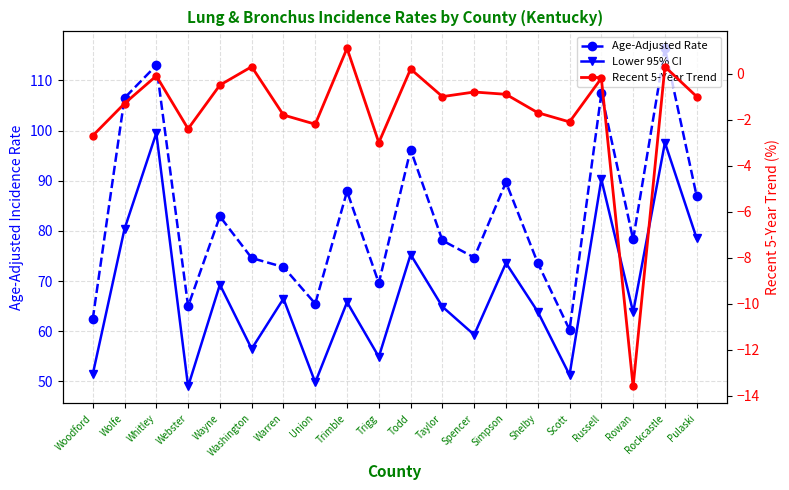

Which series has the largest total across all categories?

Age-Adjusted Rate